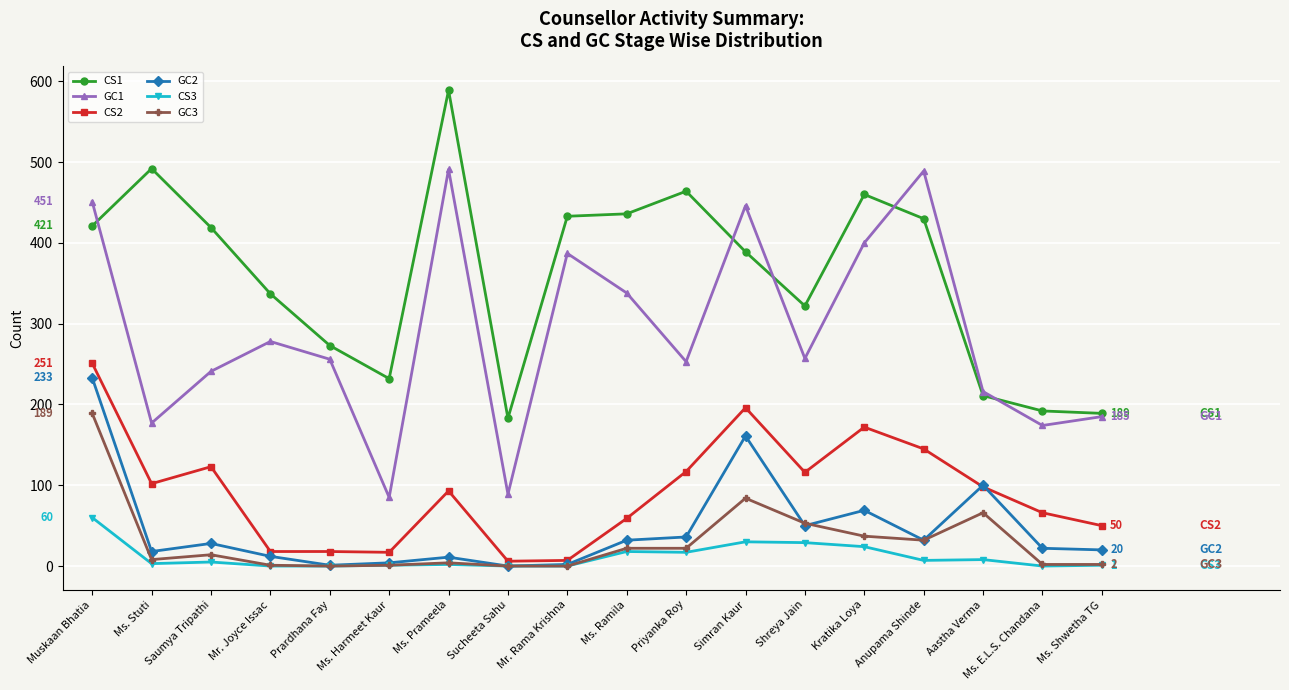

What is the difference between the highest and lowest values at Shreya Jain?

293